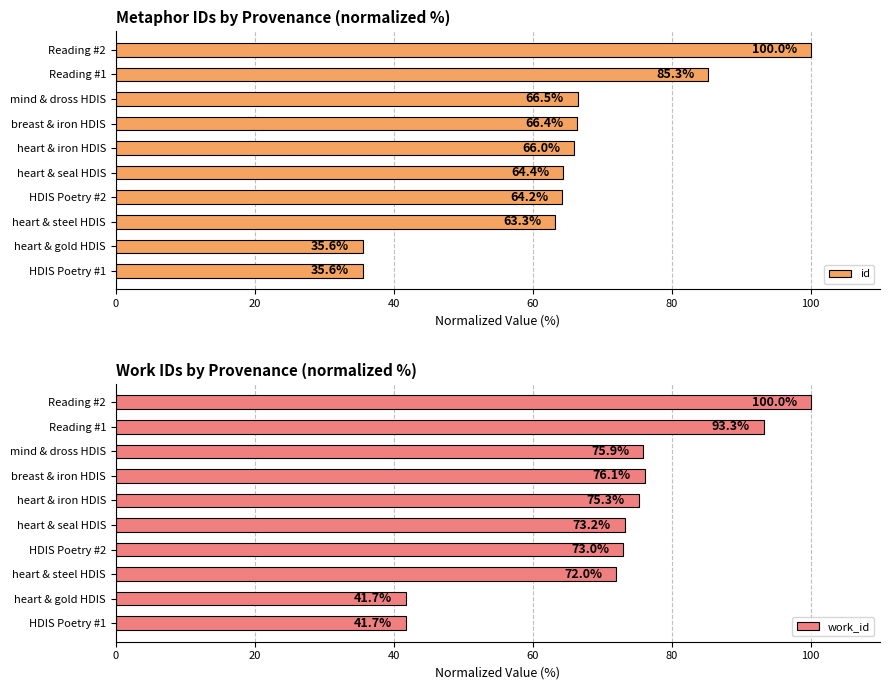

What is the sum of all work_id values?

722.3